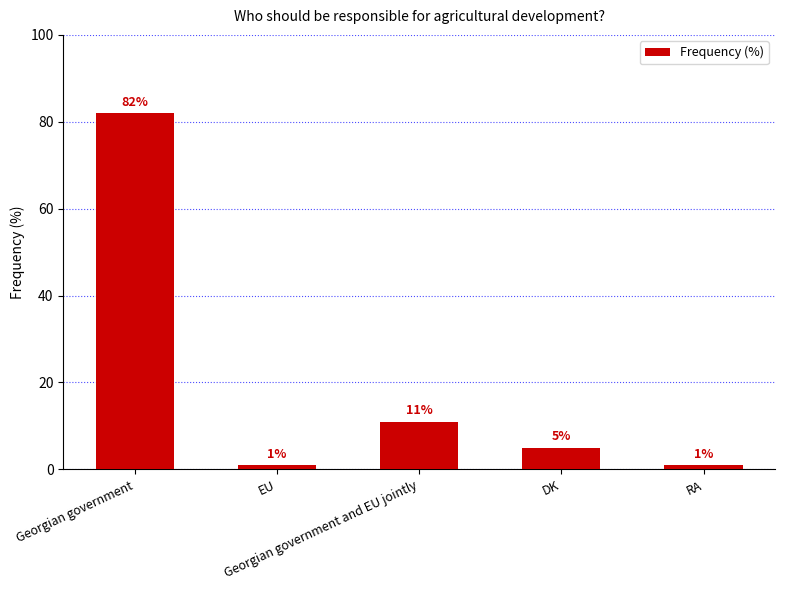

What is the greatest value displayed?

82